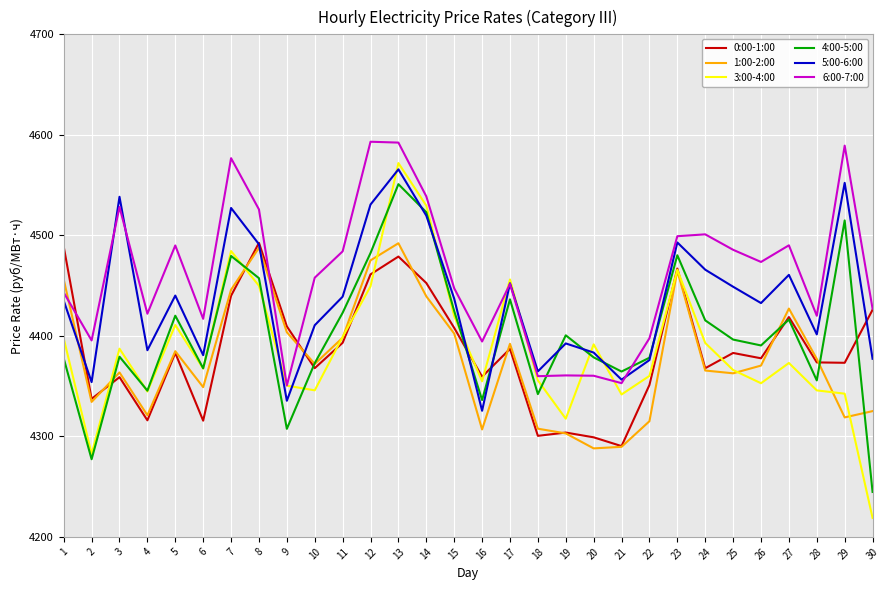

Does the chart have visible grid lines?

Yes